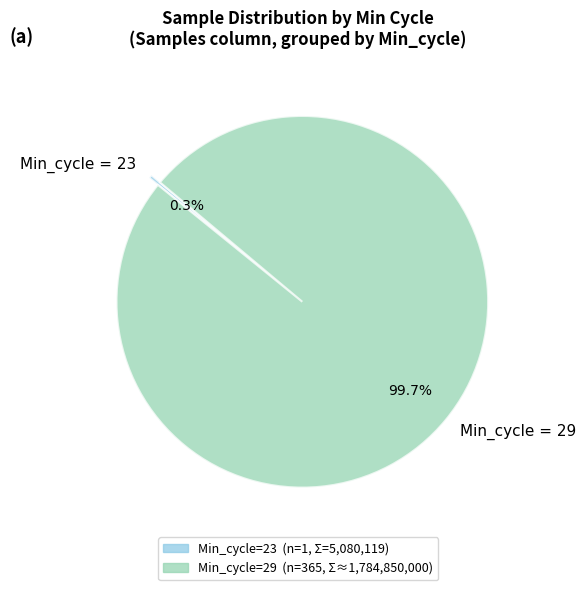

Does Min_cycle = 29 account for over 50% of the chart?

Yes